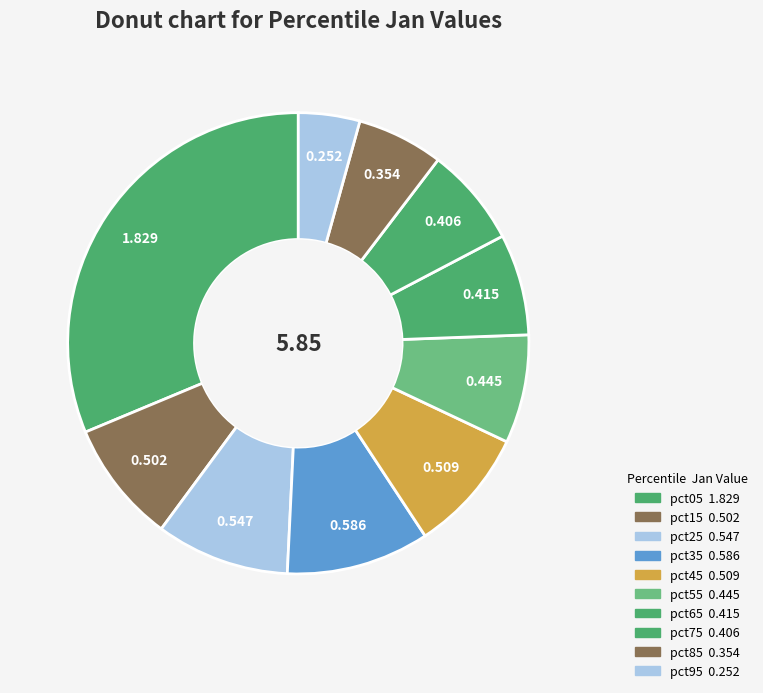

Rank the categories by value from highest to lowest.

pct05, pct35, pct25, pct45, pct15, pct55, pct65, pct75, pct85, pct95